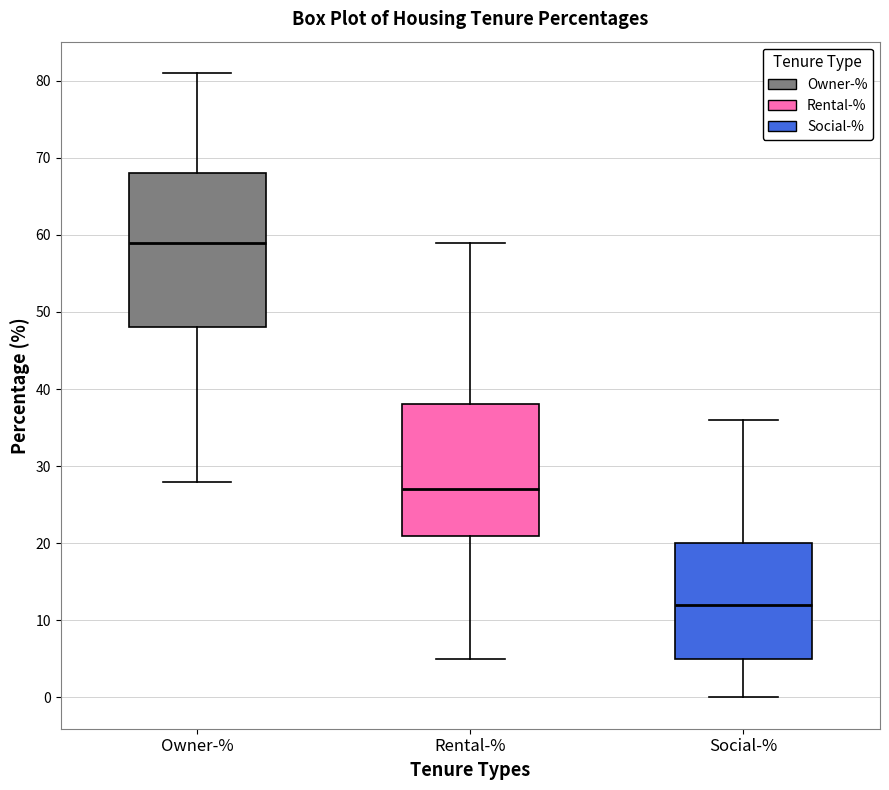

Where does the lower whisker of the box for Social-% end on the y-axis? The values are not printed on the chart, so give them approximately, as read against the axis.

0